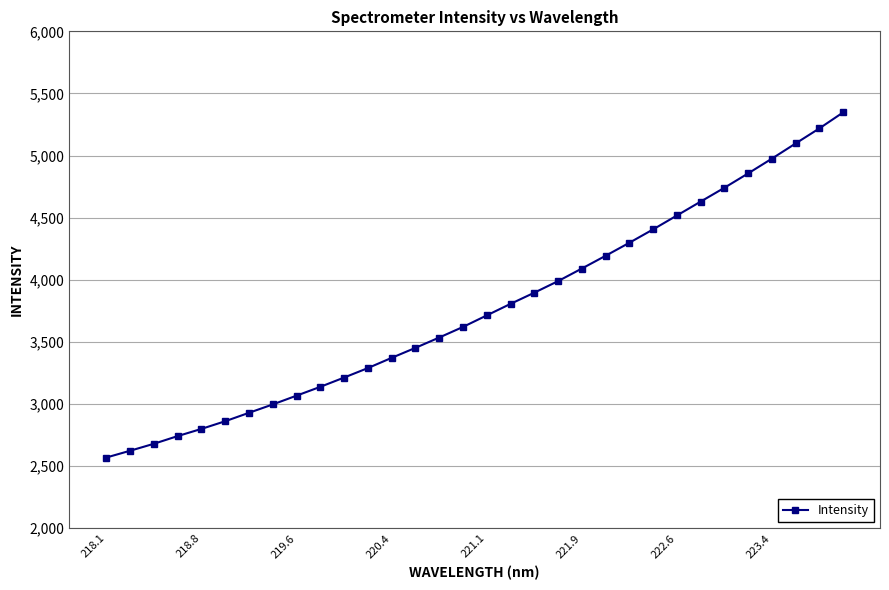

What is the value of the 24th point from the left?

4405.6